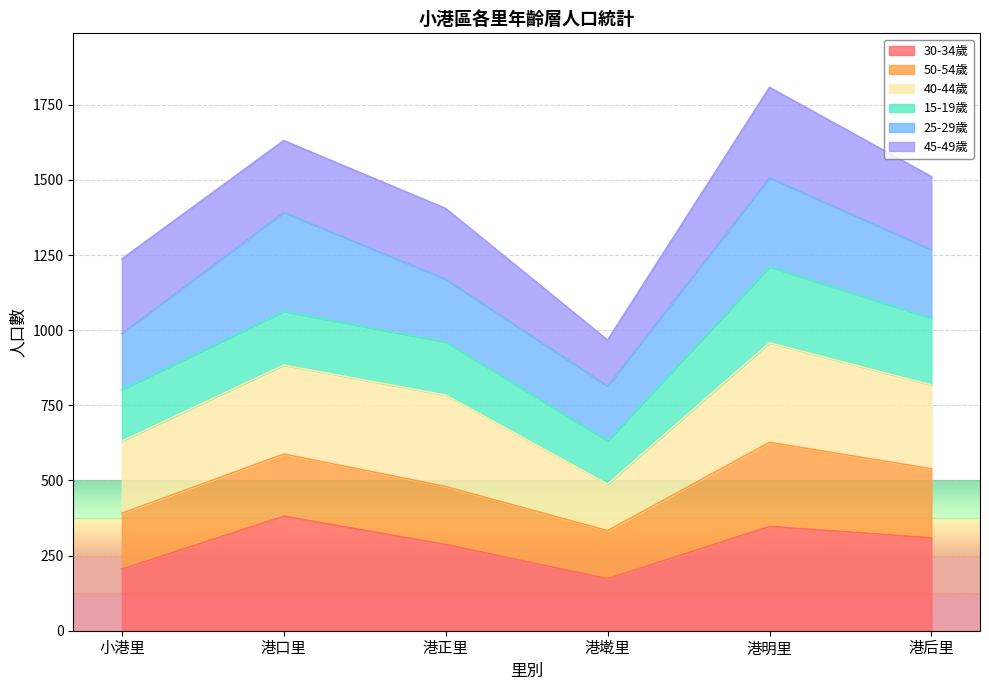

What is the maximum value for 30-34歲?

381